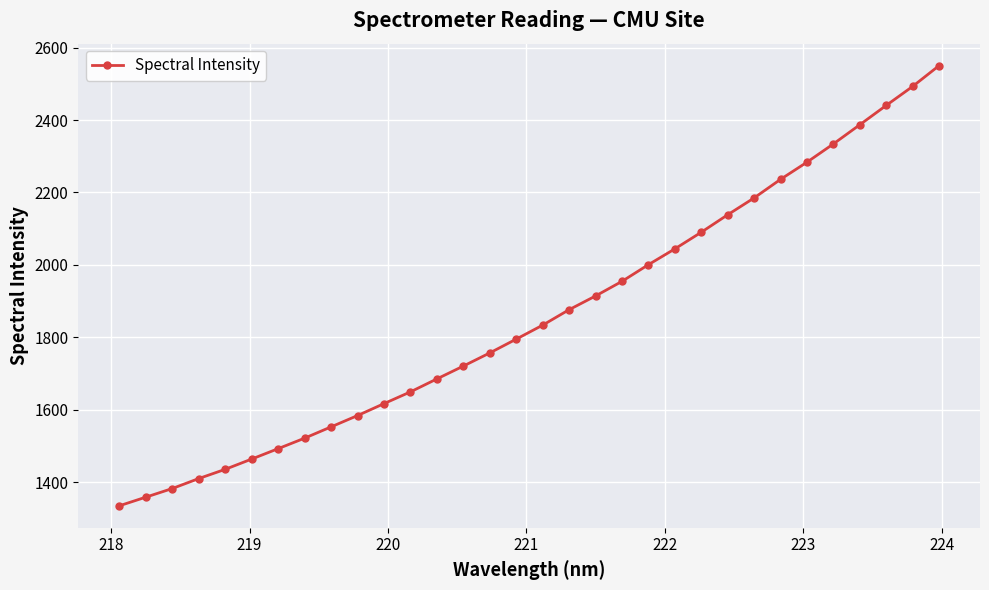

Is this an area chart (filled region under the line)?

No